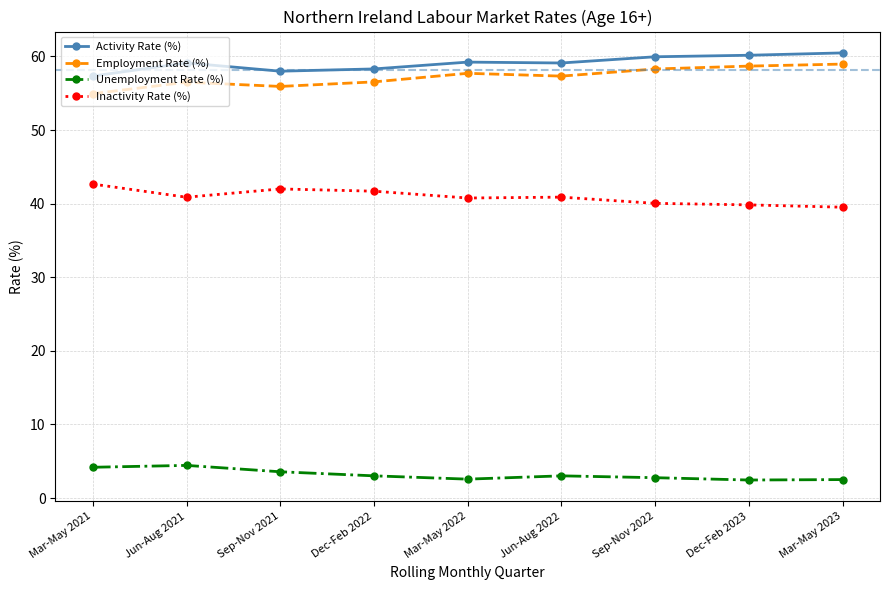

What is the total value across all series at Dec-Feb 2022?

159.6